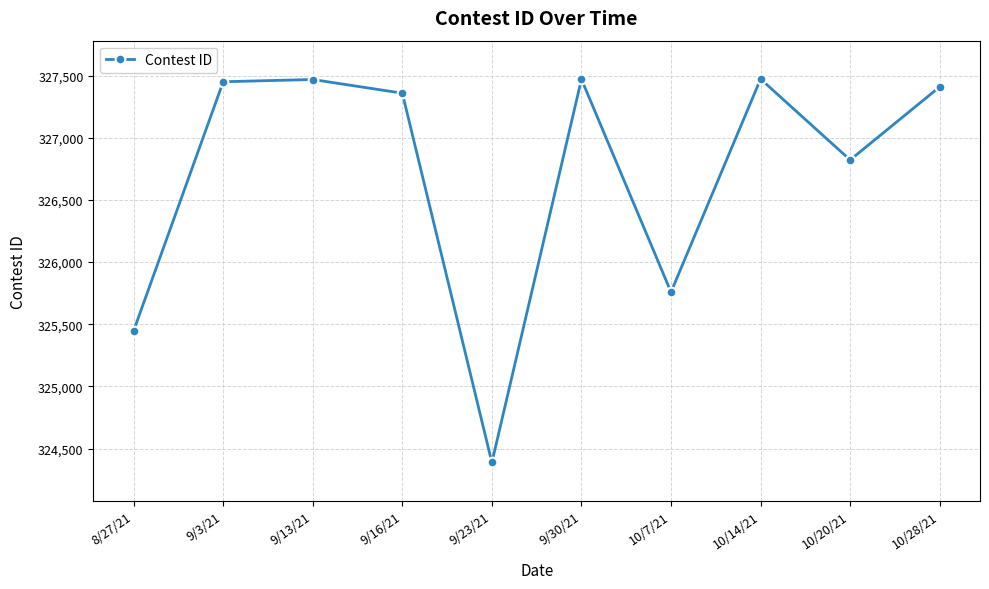

What is the average value?

326705